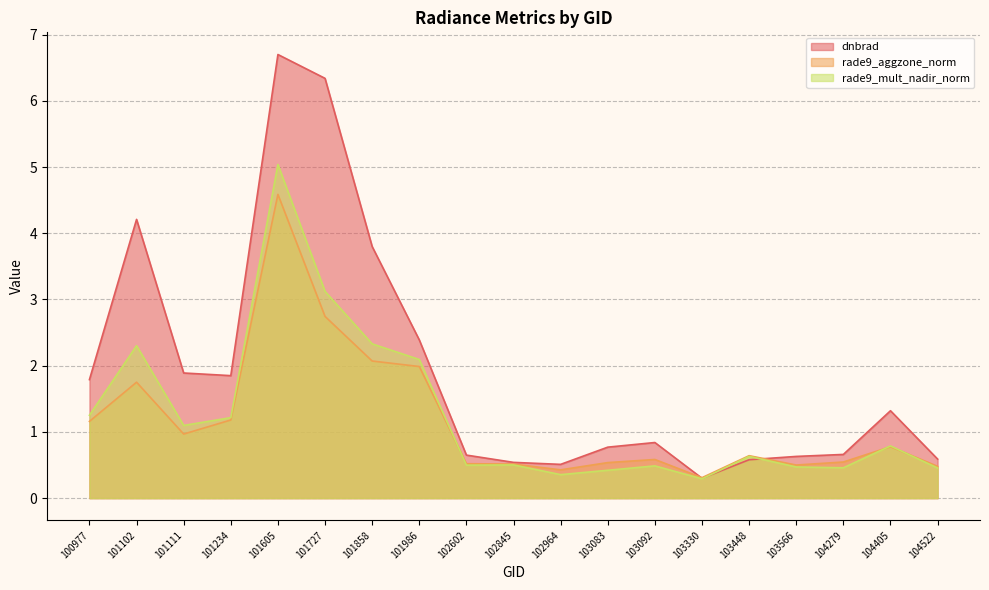

Reading left to right, what are all the values shown in this chart?

dnbrad: 100977=1.8	101102=4.2	101111=1.9	101234=1.9	101605=6.7	101727=6.3	101858=3.8	101986=2.4	102602=0.7	102845=0.5	102964=0.5	103083=0.8	103092=0.8	103330=0.3	103448=0.6	103566=0.6	104279=0.7	104405=1.3	104522=0.6
rade9_aggzone_norm: 100977=1.2	101102=1.8	101111=1.0	101234=1.2	101605=4.6	101727=2.7	101858=2.1	101986=2.0	102602=0.5	102845=0.5	102964=0.4	103083=0.5	103092=0.6	103330=0.3	103448=0.6	103566=0.5	104279=0.5	104405=0.8	104522=0.5
rade9_mult_nadir_norm: 100977=1.3	101102=2.3	101111=1.1	101234=1.2	101605=5.0	101727=3.1	101858=2.3	101986=2.1	102602=0.5	102845=0.5	102964=0.4	103083=0.4	103092=0.5	103330=0.3	103448=0.6	103566=0.5	104279=0.5	104405=0.8	104522=0.5